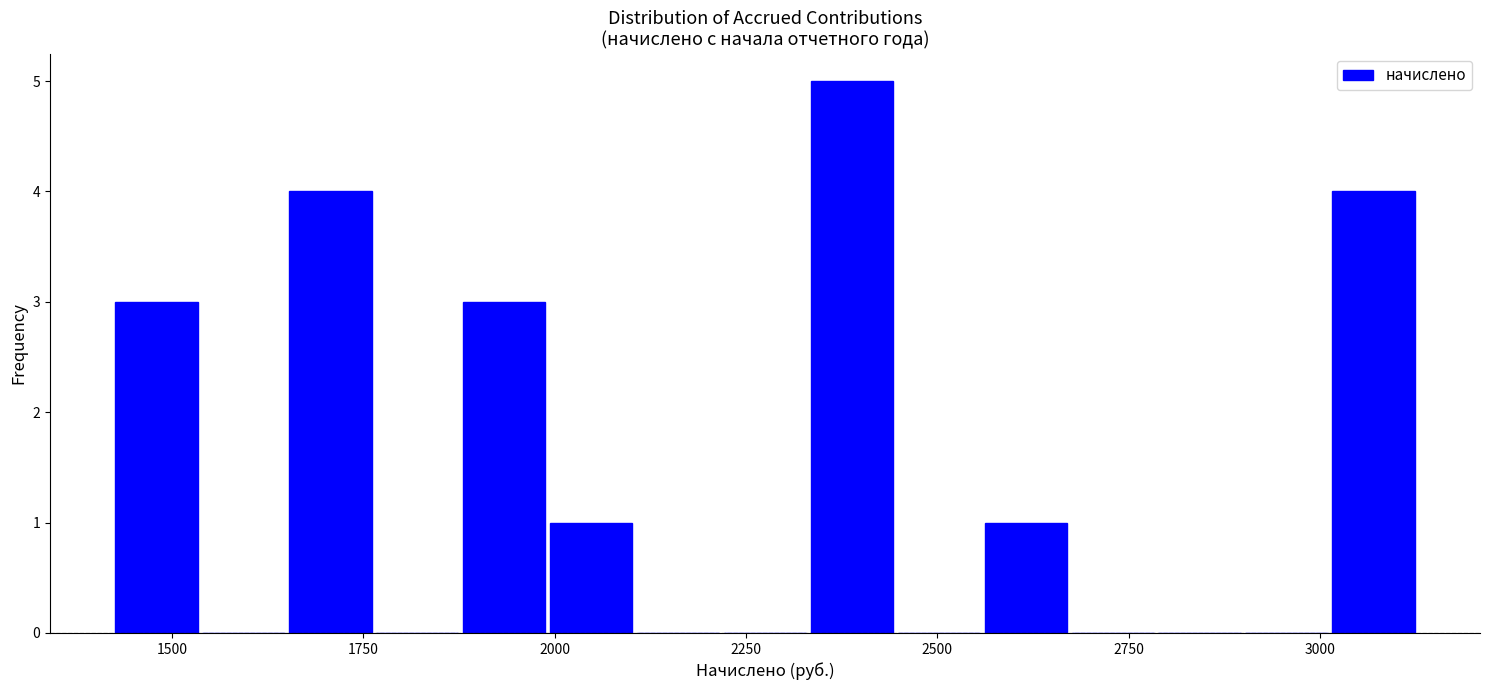

Around what value on the x-axis is the tallest bar? Give the approximate position of its centre, as read against the axis.

2400